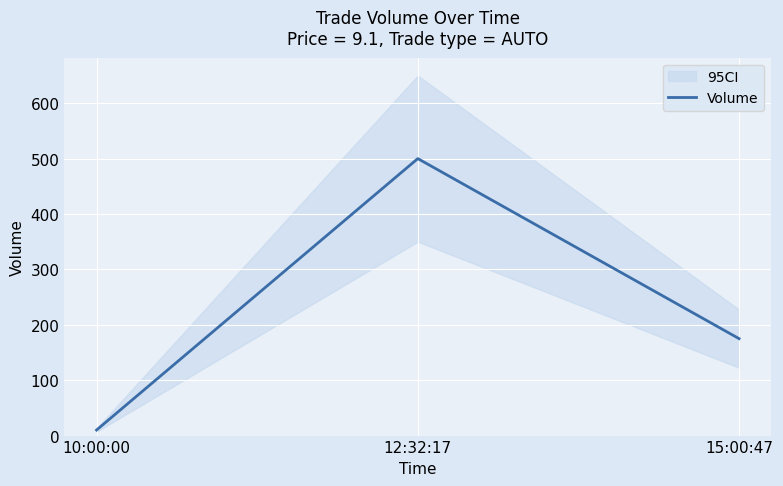

What is the label of the 3rd point from the right?

10:00:00